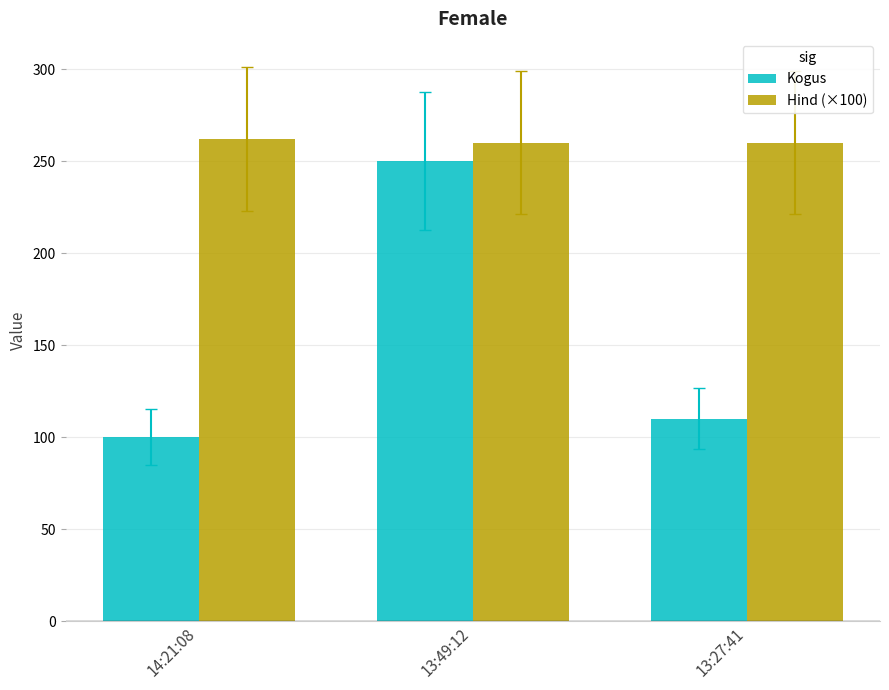

What is the maximum value for Kogus?

250